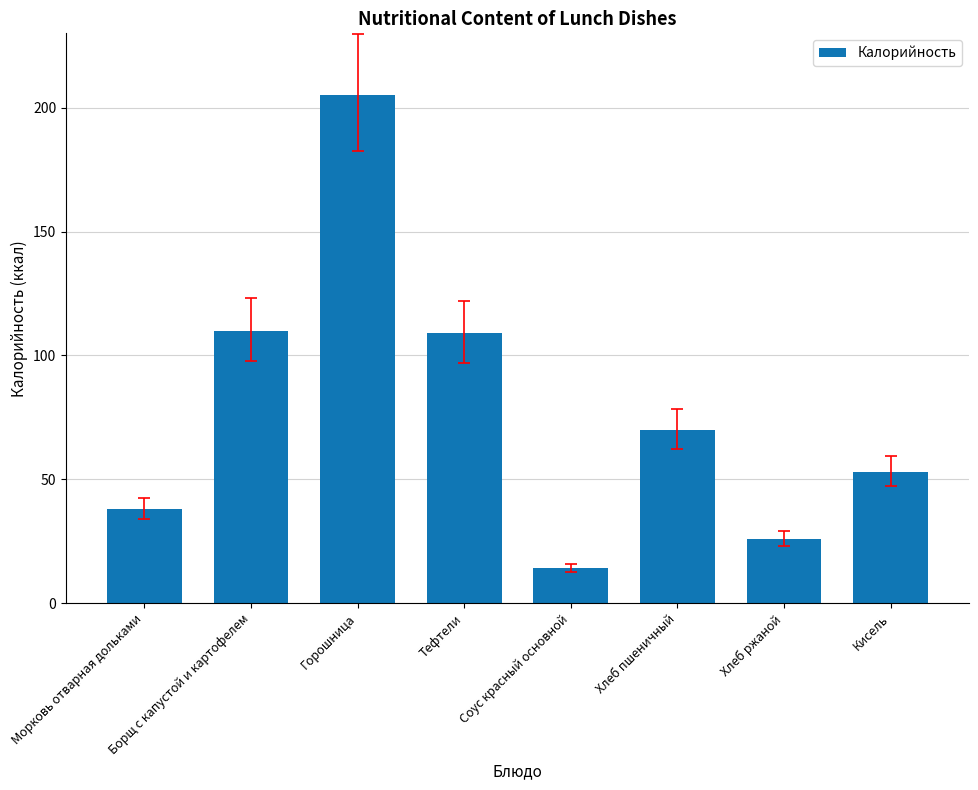

Between Борщ с капустой и картофелем and Хлеб пшеничный, which is larger?

Борщ с капустой и картофелем